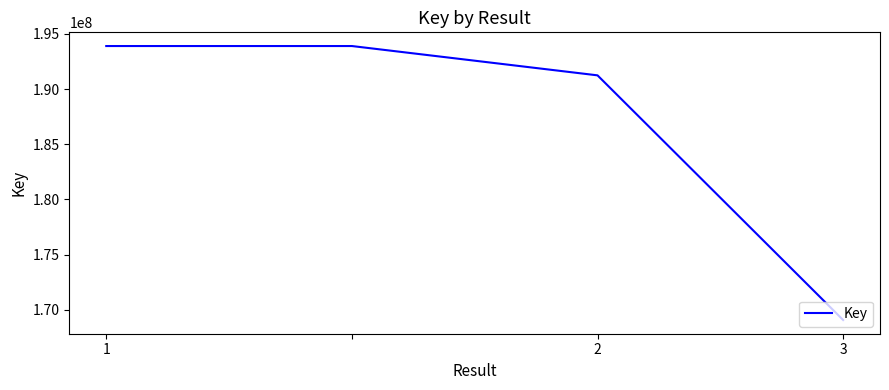

What is the smallest value displayed?

169080908